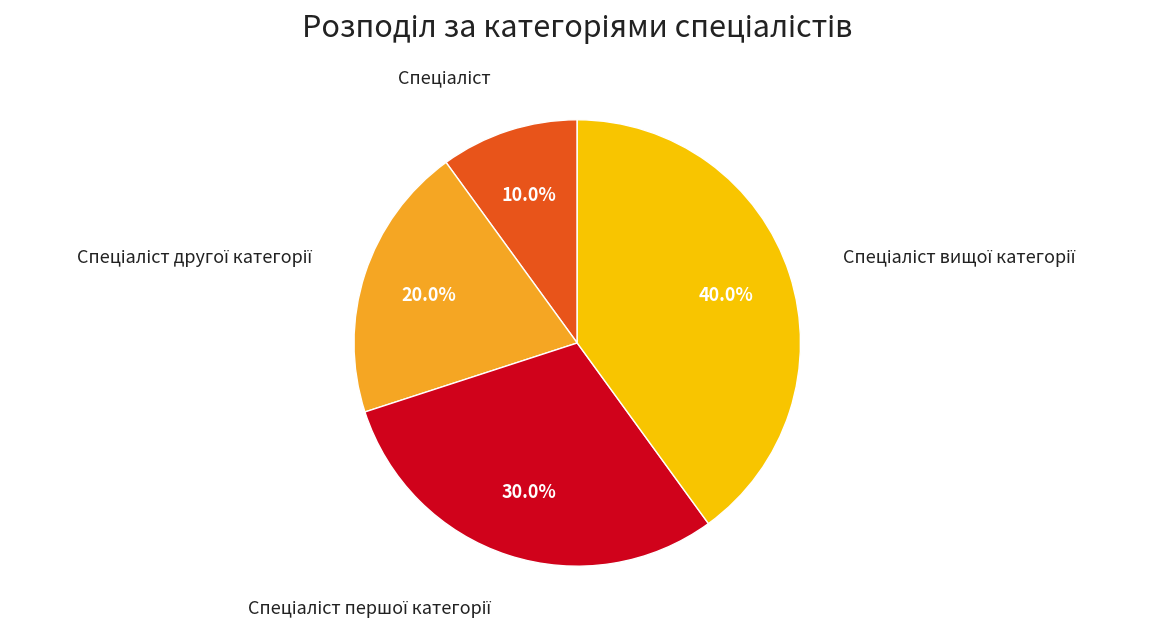

Is there any slice that represents more than half of the pie?

No